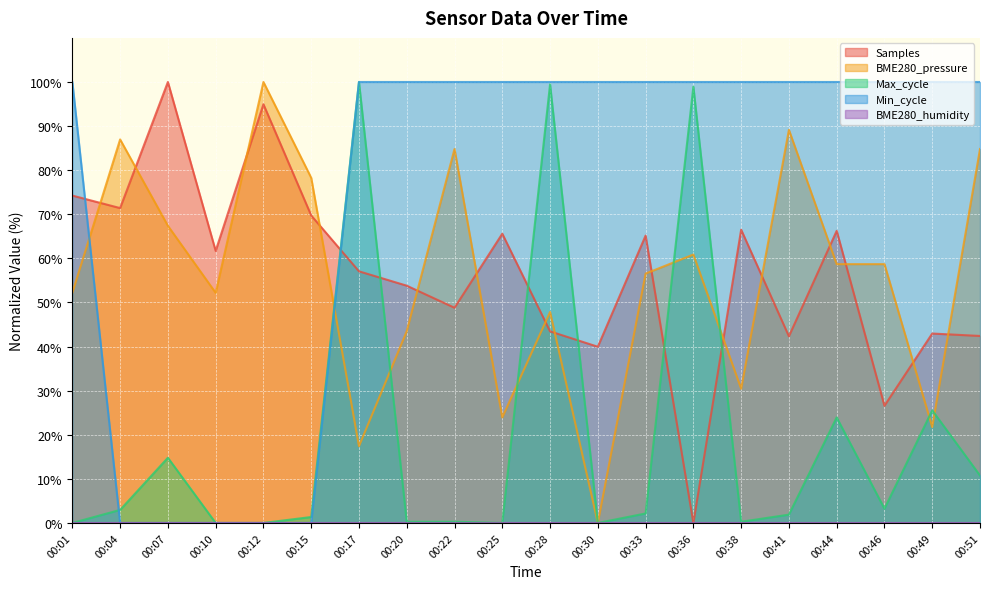

Between which two adjacent categories do BME280_pressure and Min_cycle first intersect?

00:01 and 00:04